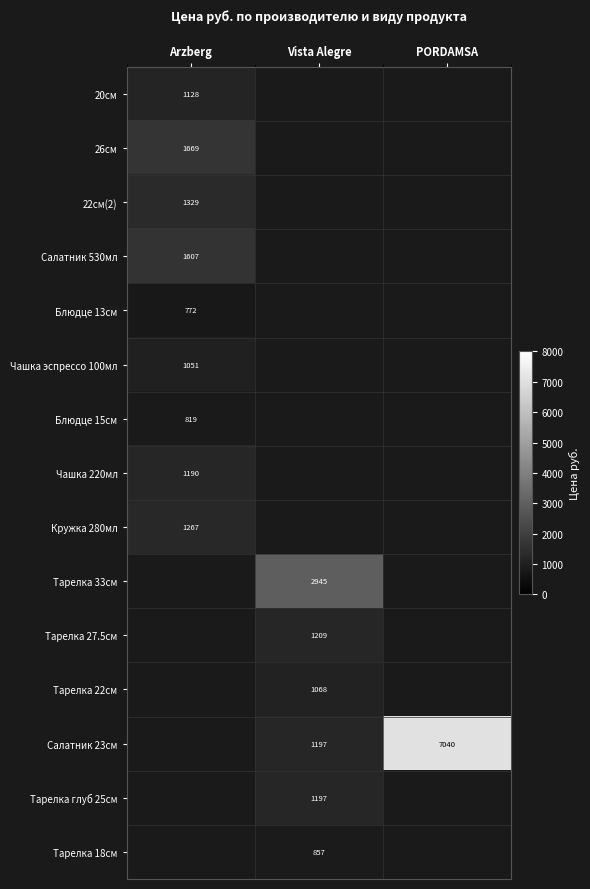

True or false: Чашка 220мл has a value of 1190 at Arzberg.

True